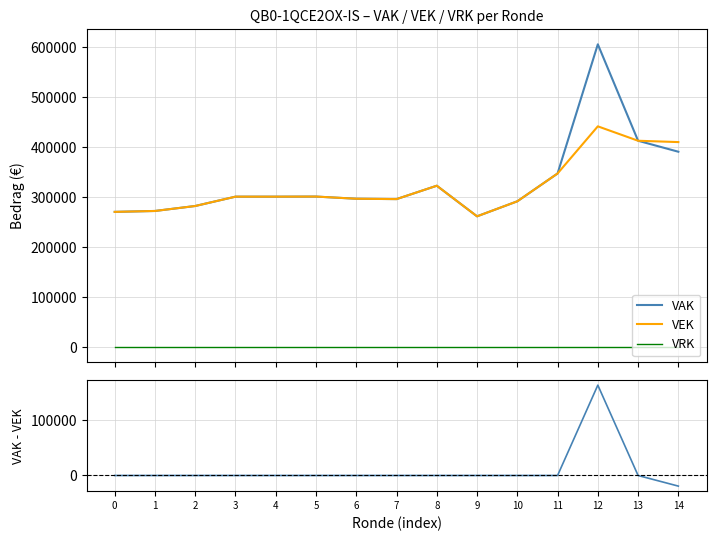

What is the greatest value displayed?

605654